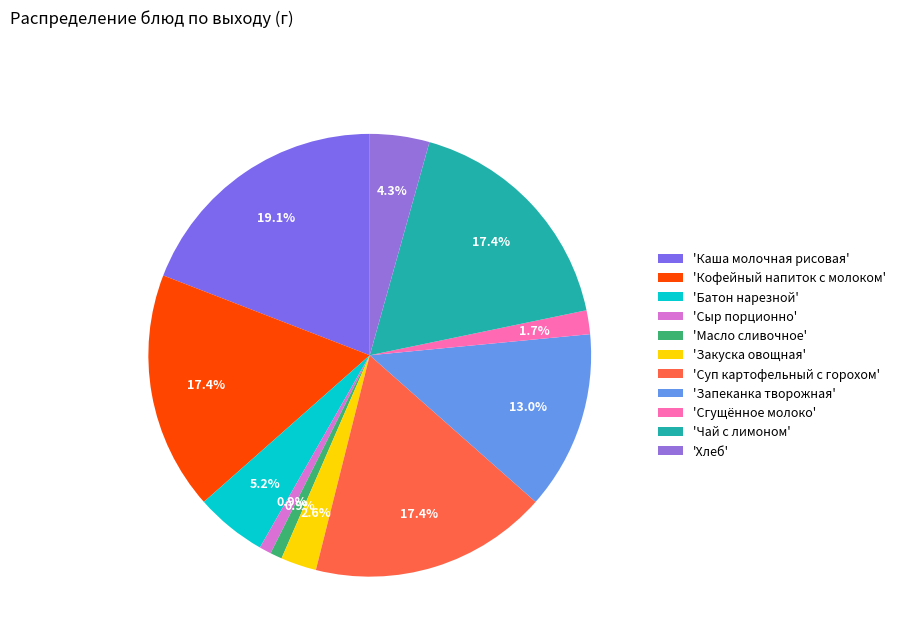

How many segments does this pie chart have?

11